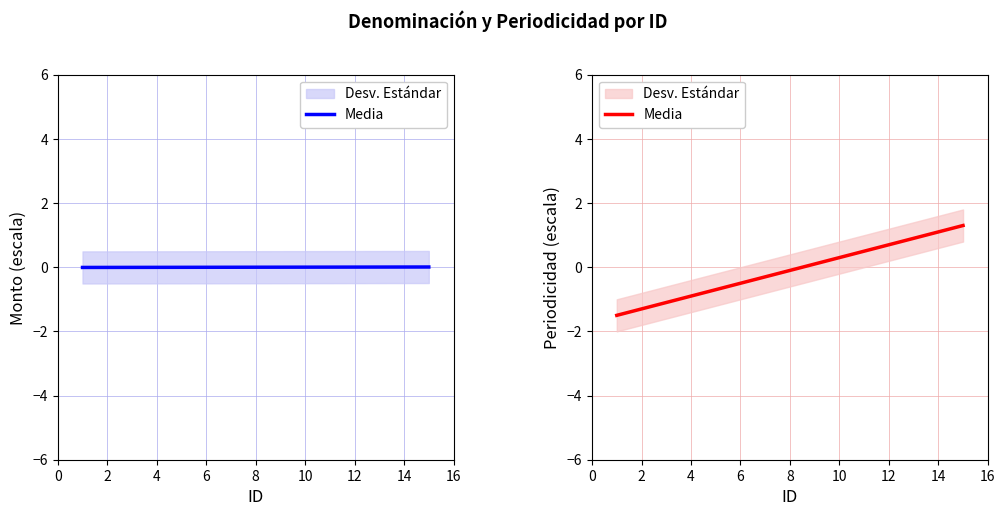

What is the maximum value shown in the chart?

1.3